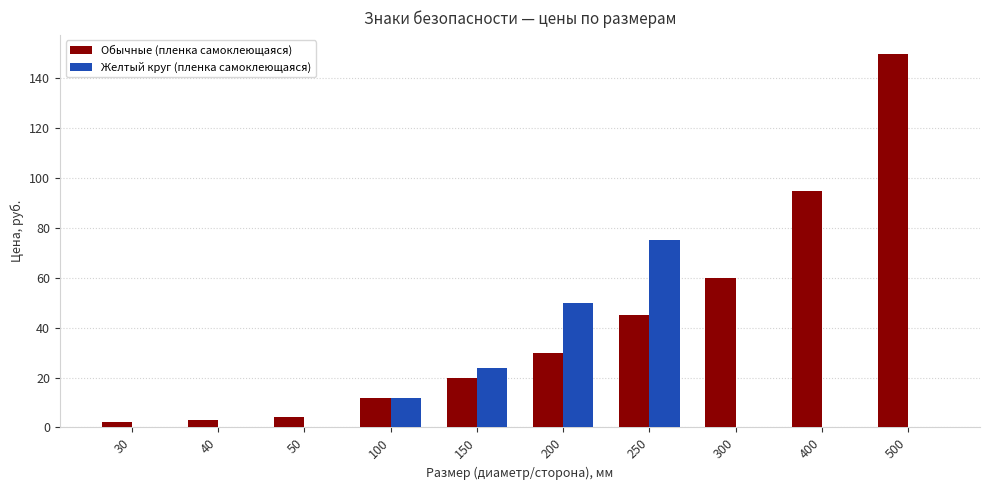

Between 50 and 400, which series saw the biggest shift?

Обычные (пленка самоклеющаяся)